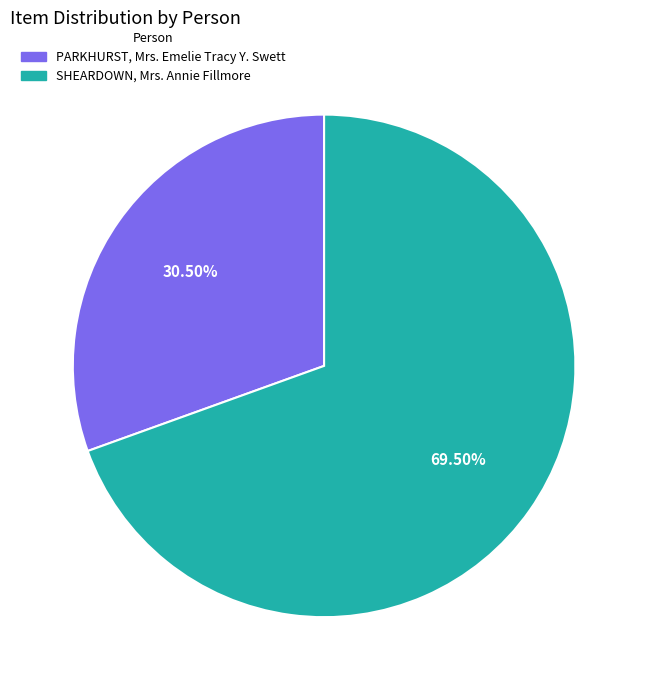

Count the number of slices in the pie.

2